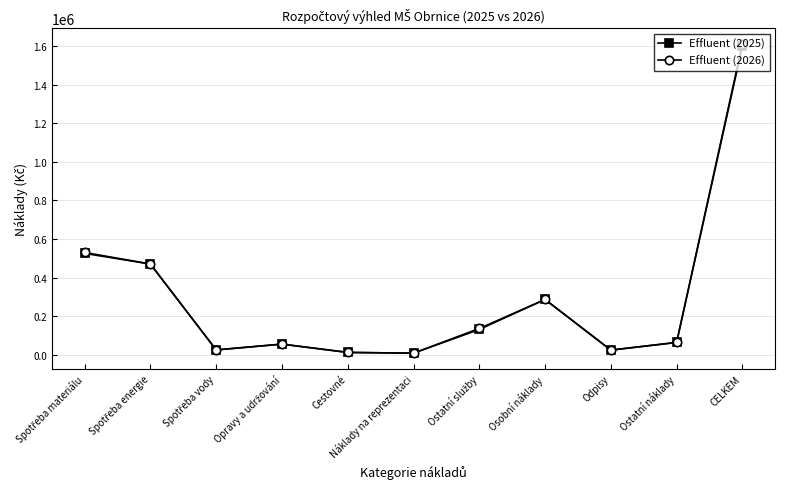

Which series has the widest spread of values?

Effluent (2026)